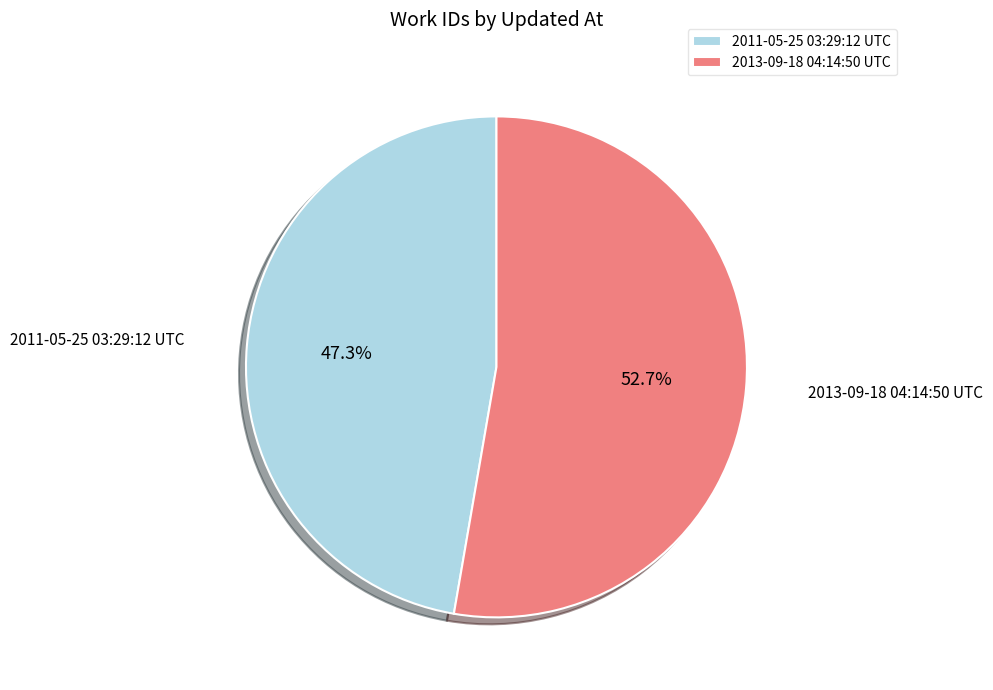

Which has a higher value, 2013-09-18 04:14:50 UTC or 2011-05-25 03:29:12 UTC?

2013-09-18 04:14:50 UTC